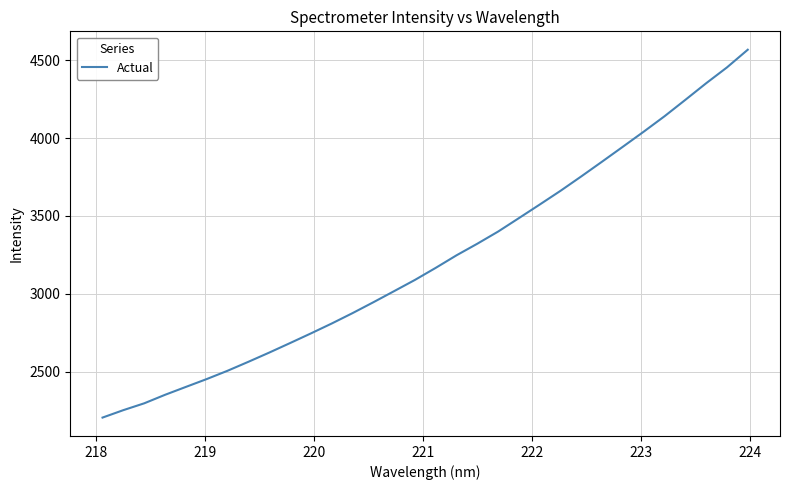

How many lines are shown in the chart?

1